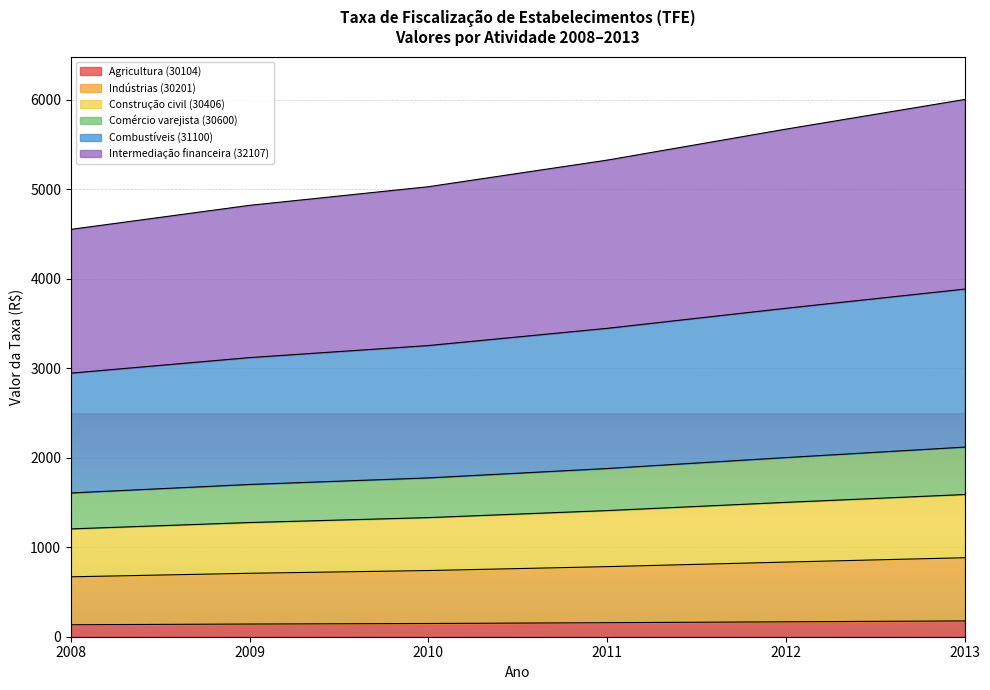

True or false: Comércio varejista (30600) and Indústrias (30201) intersect in this chart.

False